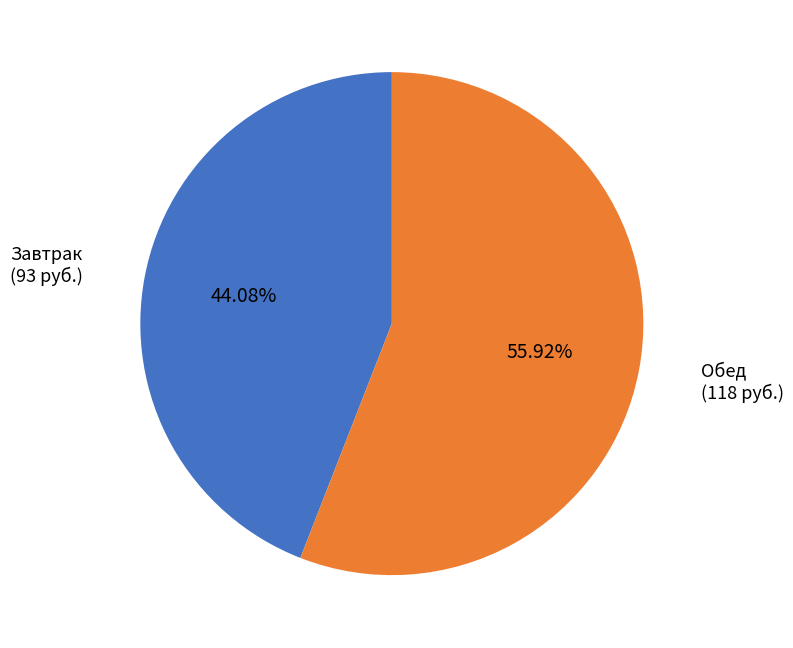

What is the total percentage of Обед and Завтрак?

100.0%